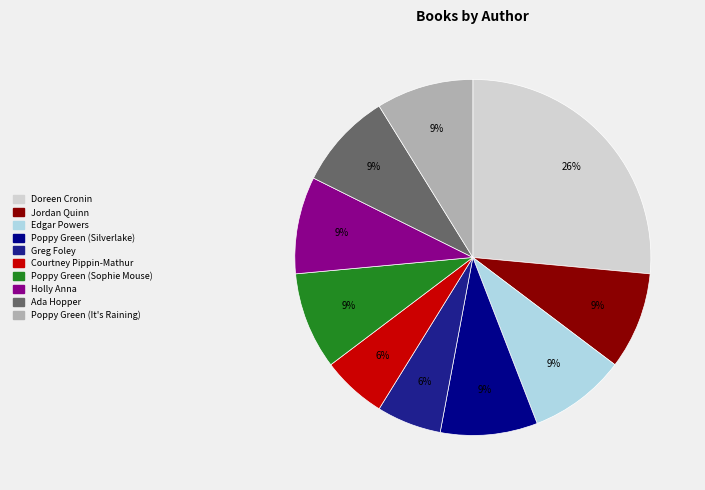

Is there a majority slice in this chart?

No